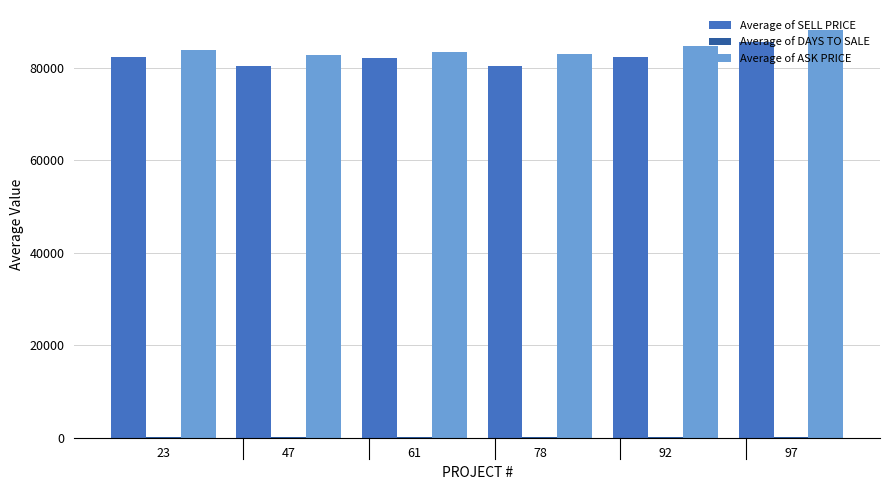

At which label is Average of ASK PRICE closest to 85472?

92